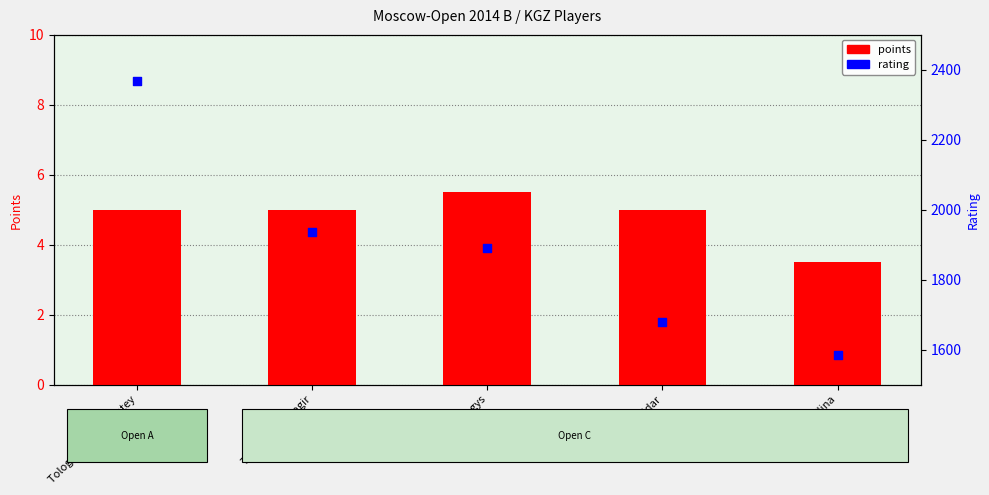

What are all the series names shown in the legend?

points, rating